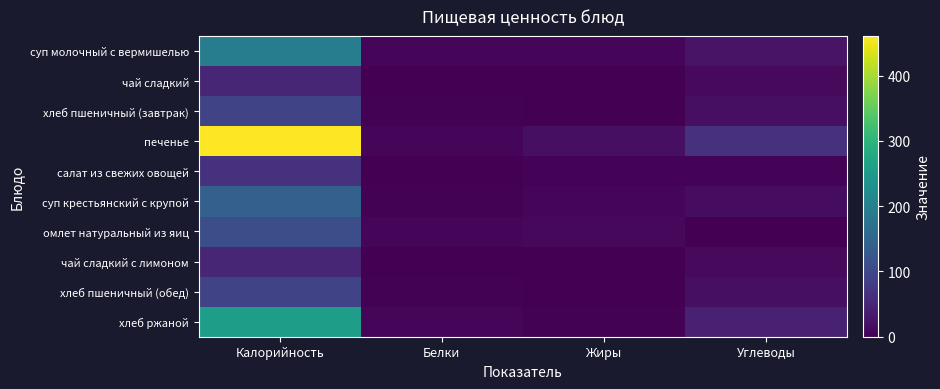

What is the total value across all series at Жиры?

52.4